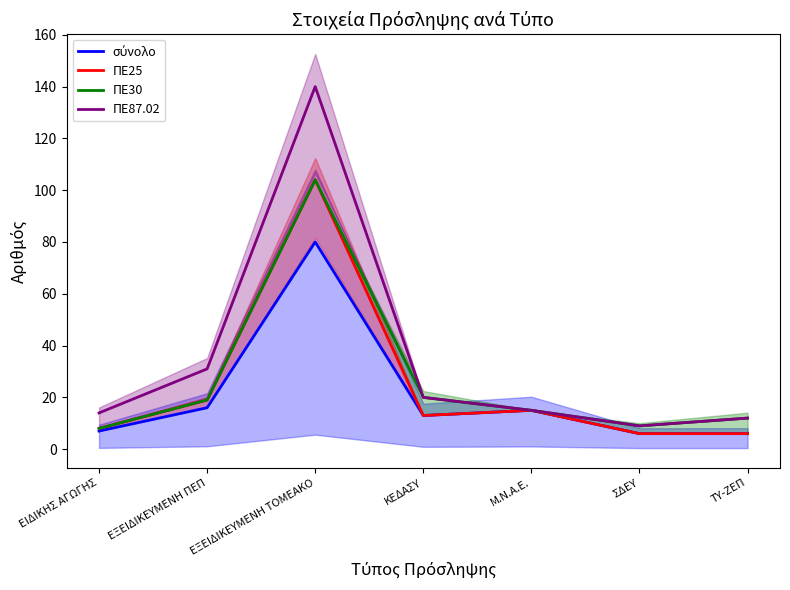

Reading right to left, what are all the values shown in this chart?

σύνολο: ΤΥ-ΖΕΠ=6	ΣΔΕΥ=6	Μ.Ν.Α.Ε.=15	ΚΕΔΑΣΥ=13	ΕΞΕΙΔΙΚΕΥΜΕΝΗ ΤΟΜΕΑΚΟ=80	ΕΞΕΙΔΙΚΕΥΜΕΝΗ ΠΕΠ=16	ΕΙΔΙΚΗΣ ΑΓΩΓΗΣ=7
ΠΕ25: ΤΥ-ΖΕΠ=6	ΣΔΕΥ=6	Μ.Ν.Α.Ε.=15	ΚΕΔΑΣΥ=13	ΕΞΕΙΔΙΚΕΥΜΕΝΗ ΤΟΜΕΑΚΟ=104	ΕΞΕΙΔΙΚΕΥΜΕΝΗ ΠΕΠ=19	ΕΙΔΙΚΗΣ ΑΓΩΓΗΣ=8
ΠΕ30: ΤΥ-ΖΕΠ=12	ΣΔΕΥ=9	Μ.Ν.Α.Ε.=15	ΚΕΔΑΣΥ=20	ΕΞΕΙΔΙΚΕΥΜΕΝΗ ΤΟΜΕΑΚΟ=104	ΕΞΕΙΔΙΚΕΥΜΕΝΗ ΠΕΠ=19	ΕΙΔΙΚΗΣ ΑΓΩΓΗΣ=8
ΠΕ87.02: ΤΥ-ΖΕΠ=12	ΣΔΕΥ=9	Μ.Ν.Α.Ε.=15	ΚΕΔΑΣΥ=20	ΕΞΕΙΔΙΚΕΥΜΕΝΗ ΤΟΜΕΑΚΟ=140	ΕΞΕΙΔΙΚΕΥΜΕΝΗ ΠΕΠ=31	ΕΙΔΙΚΗΣ ΑΓΩΓΗΣ=14